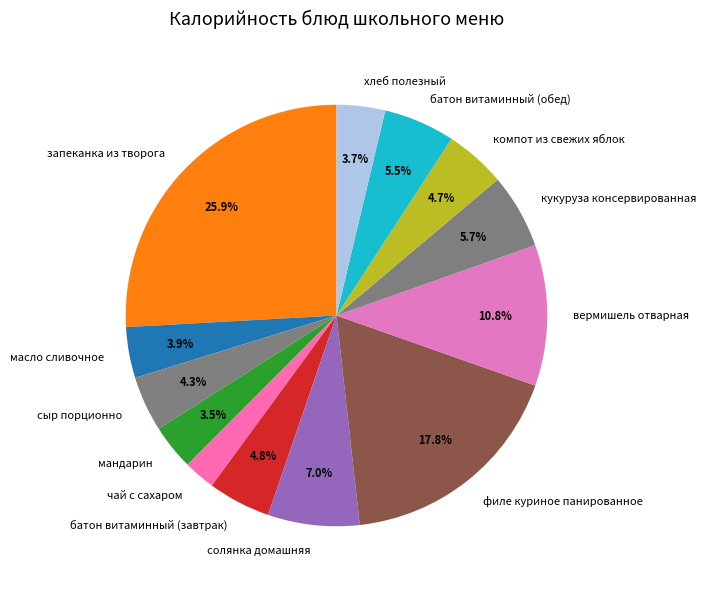

Does компот из свежих яблок represent more than half of the total?

No